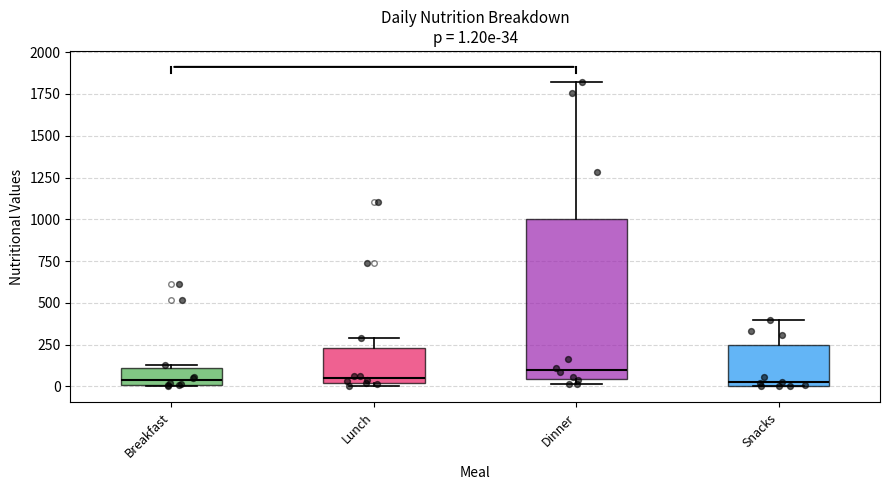

Which box is the tallest, from its lower edge to its upper edge?

Dinner